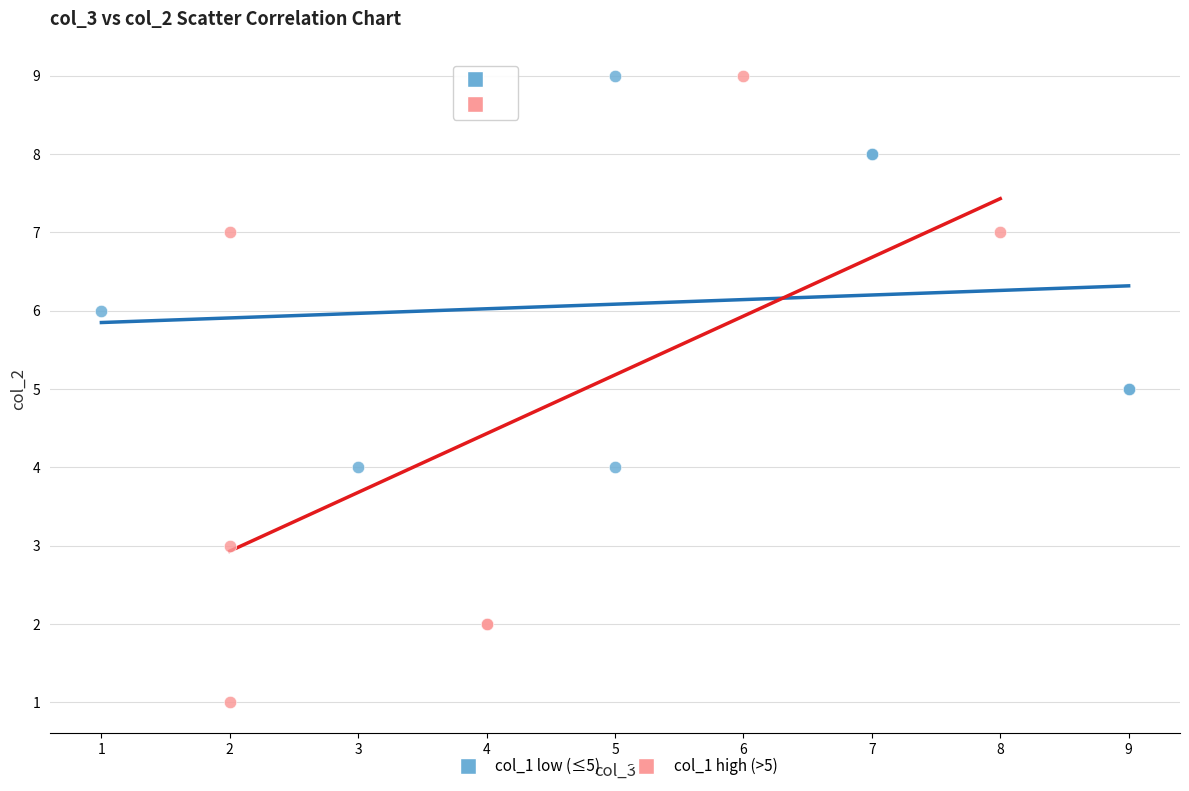

What are all the series names shown in the legend?

col_1 low (≤5), col_1 high (>5)